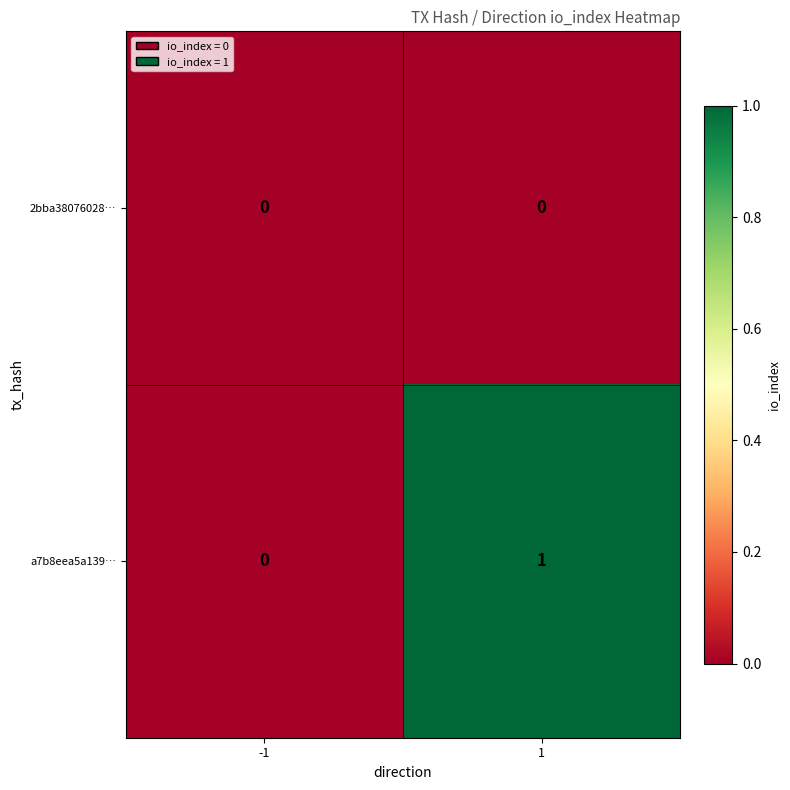

Reading left to right, list all the values displayed in this chart.

2bba38076028…: 0	0
a7b8eea5a139…: 0	1